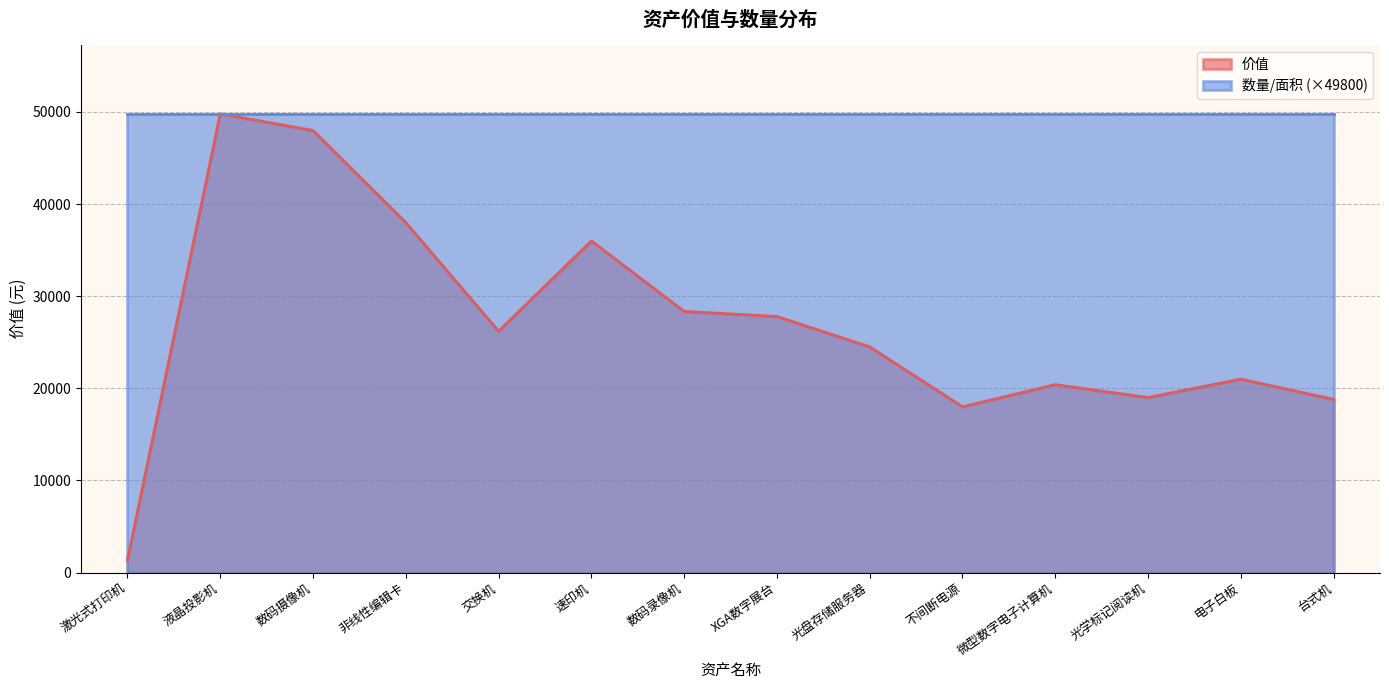

True or false: the data shows 67038 at 液晶投影机.

False